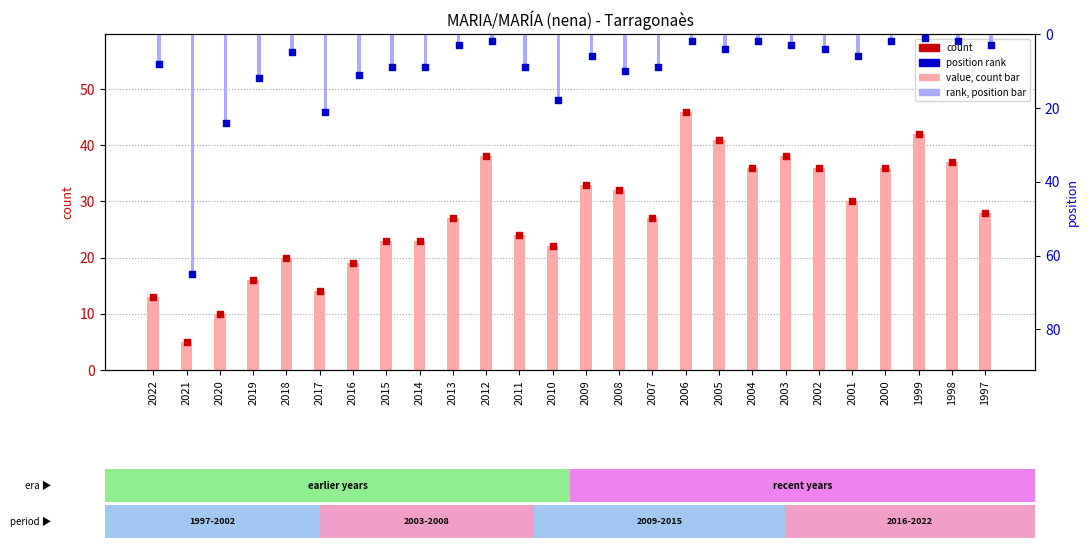

Is the value of position at 1999 greater than the value of count at 2010?

No